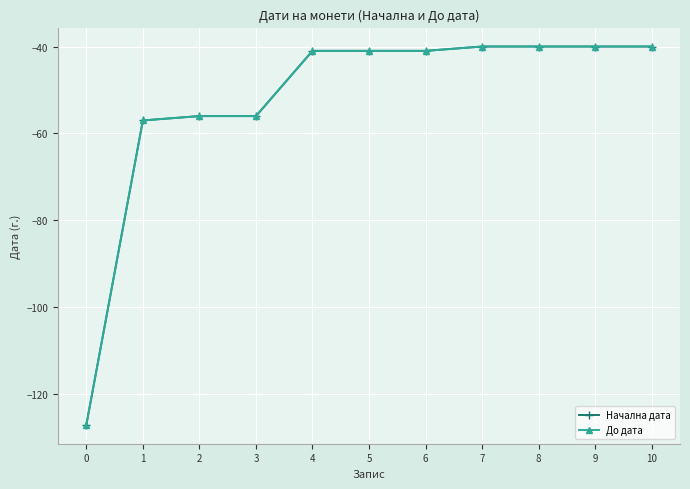

Does the chart have visible grid lines?

Yes